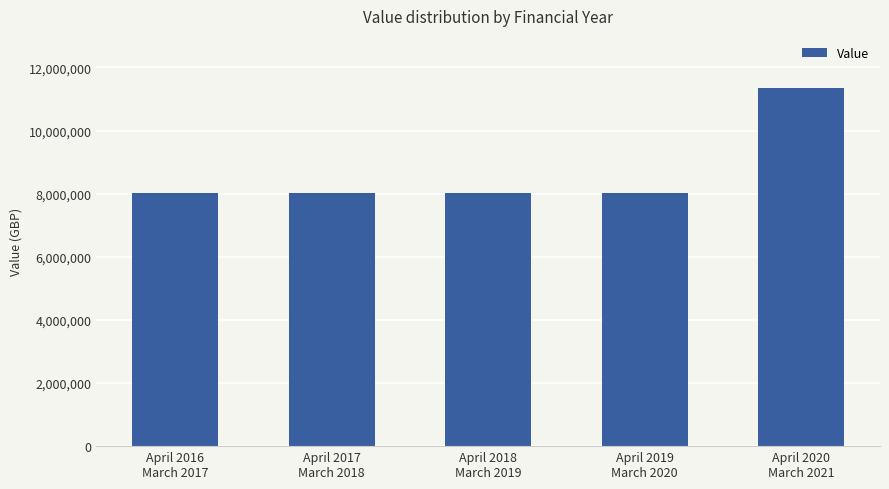

Reading left to right, extract all data points from this chart.

8023164	8023164	8023164	8023164	11342147